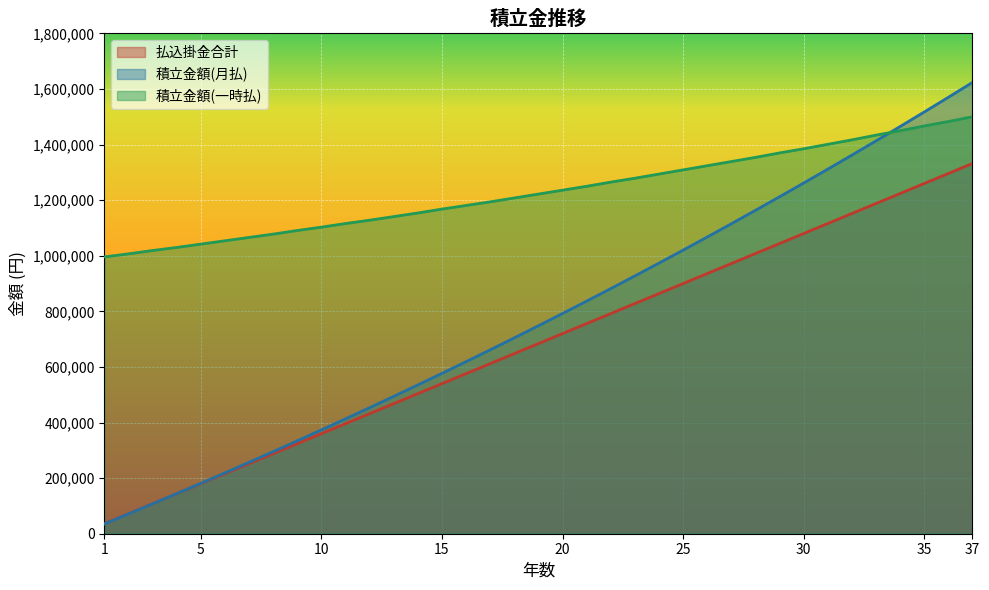

True or false: 積立金額(月払) has a value of 566612 at 27.

False